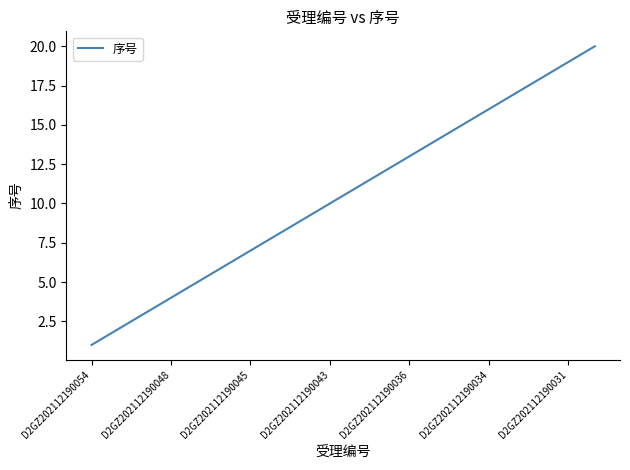

What is the difference between the maximum and minimum values?

19